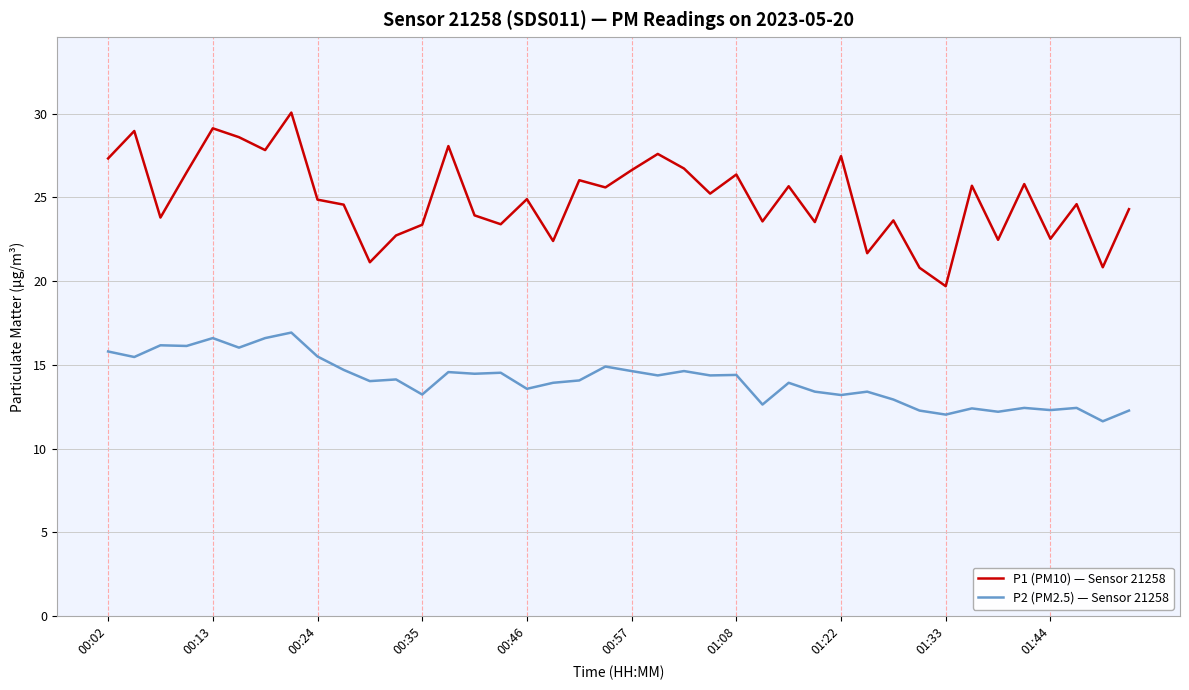

What is the highest value of the P1 (PM10) — Sensor 21258 series?

30.1